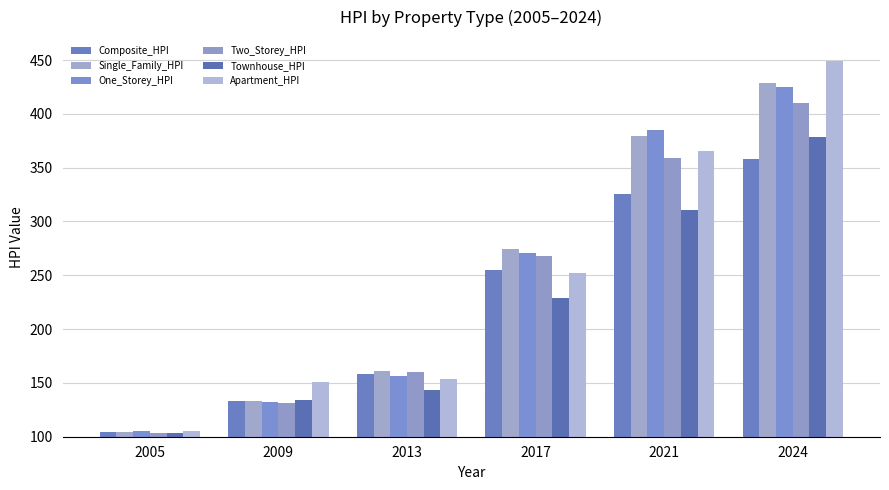

What is the difference between the second highest and minimum values in the Townhouse_HPI series?

207.6